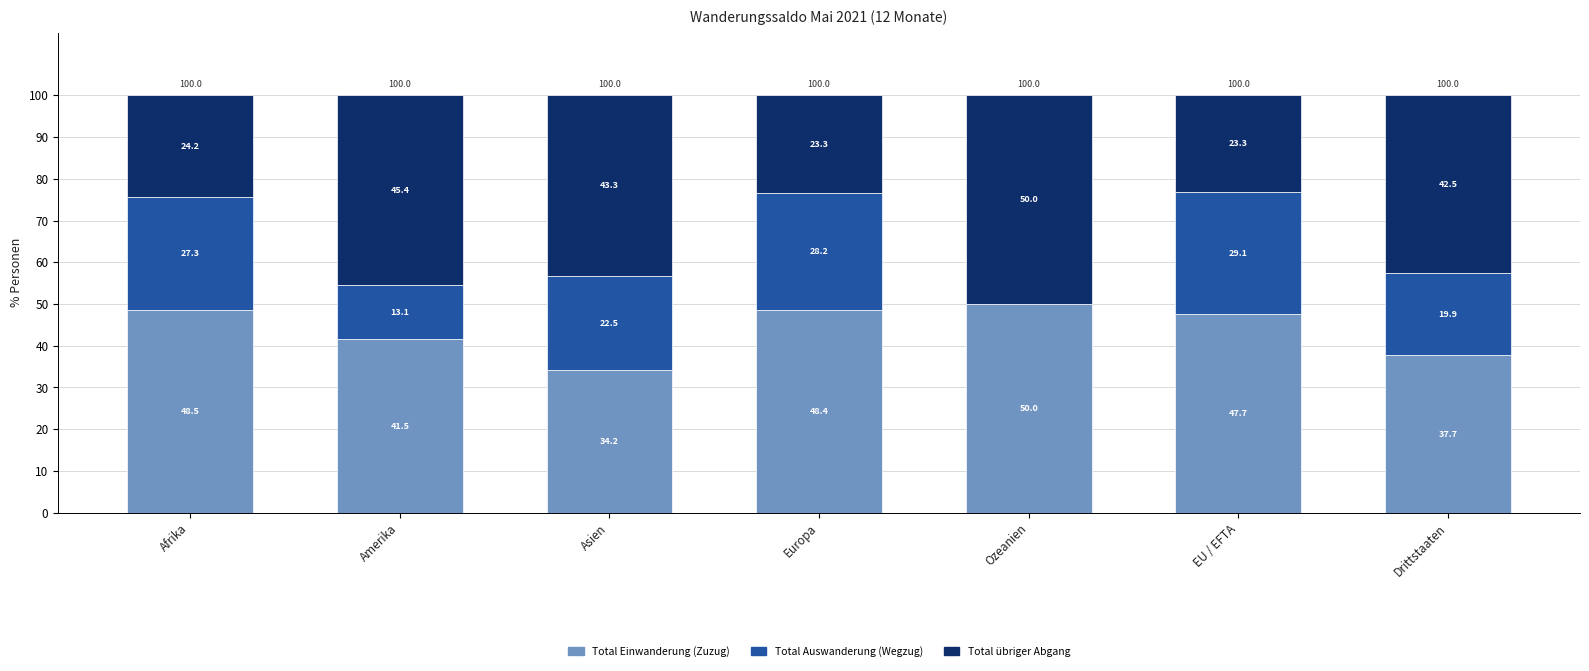

What is the total value across all series at Ozeanien?

100.0